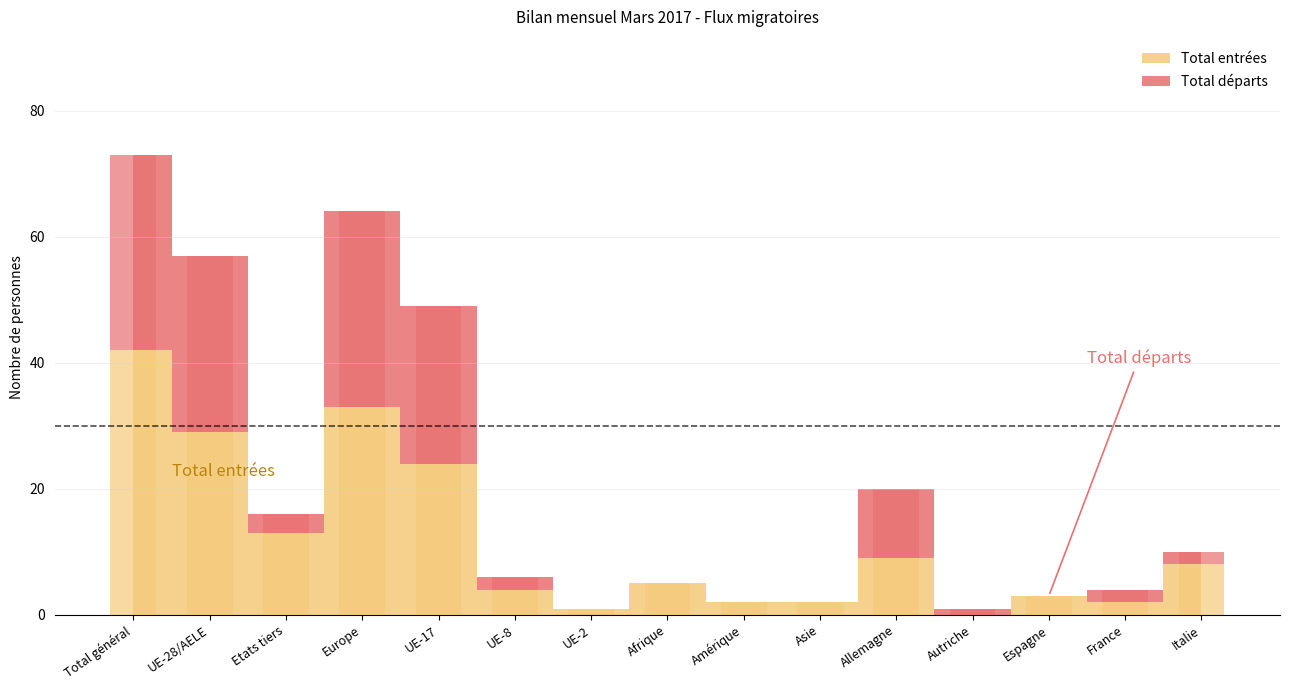

Reading left to right, extract all data points from this chart.

Total entrées: Total général=42	UE-28/AELE=29	Etats tiers=13	Europe=33	UE-17=24	UE-8=4	UE-2=1	Afrique=5	Amérique=2	Asie=2	Allemagne=9	Autriche=0	Espagne=3	France=2	Italie=8
Total départs: Total général=31	UE-28/AELE=28	Etats tiers=3	Europe=31	UE-17=25	UE-8=2	UE-2=0	Afrique=0	Amérique=0	Asie=0	Allemagne=11	Autriche=1	Espagne=0	France=2	Italie=2